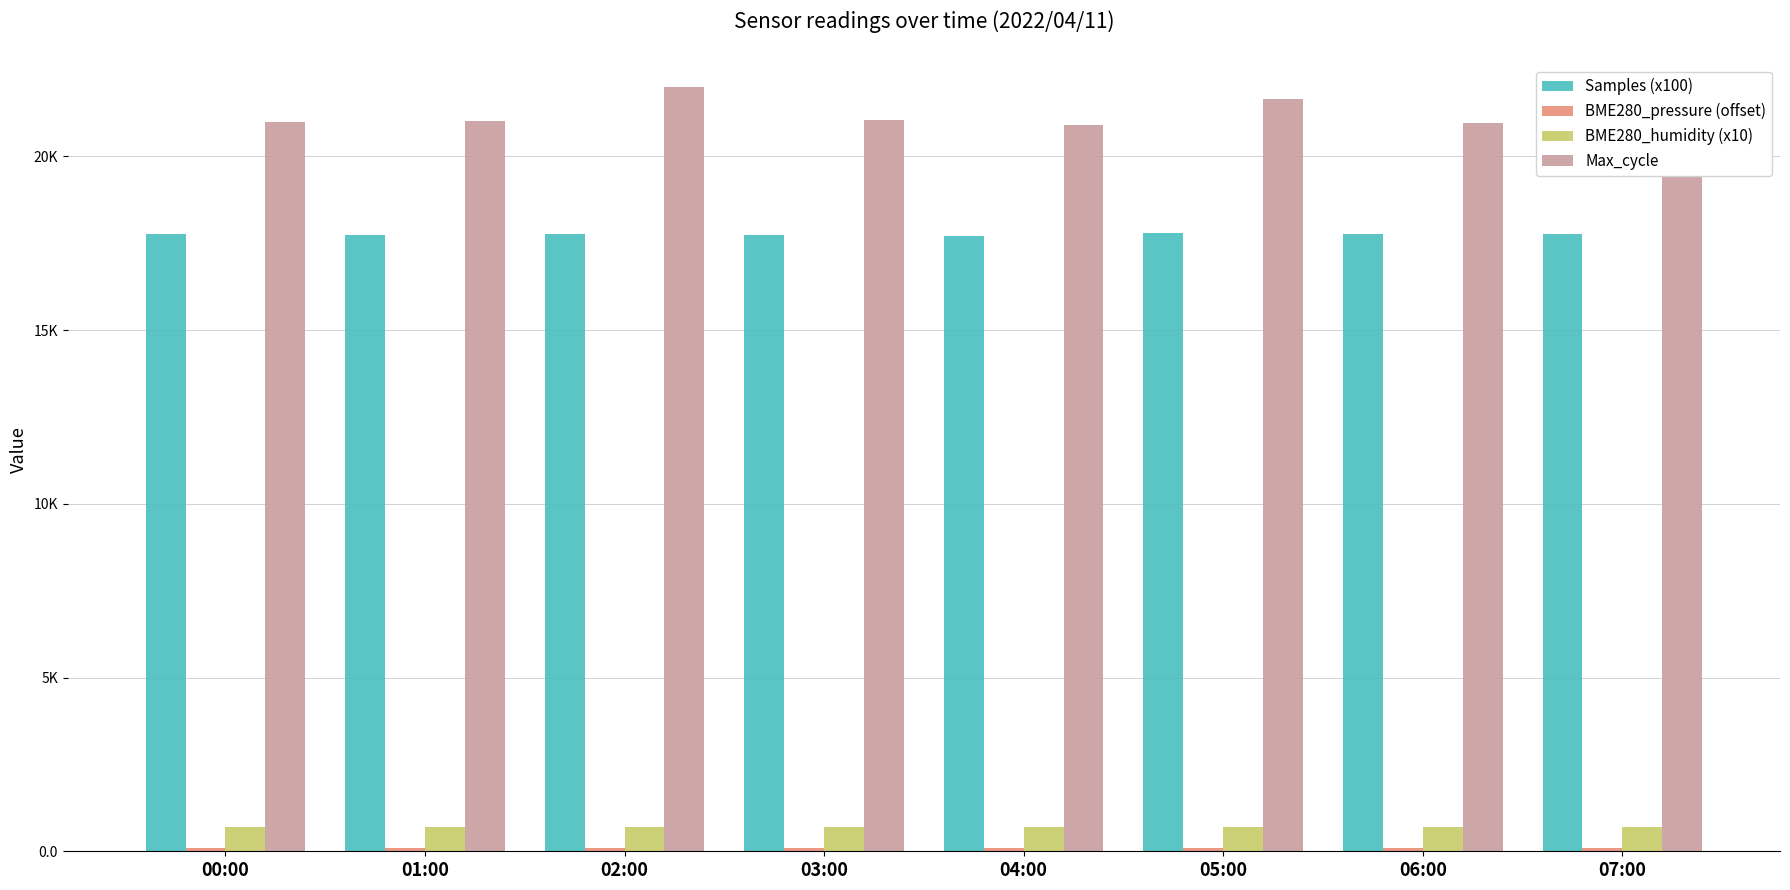

What are all the series names shown in the legend?

Samples (x100), BME280_pressure (offset), BME280_humidity (x10), Max_cycle